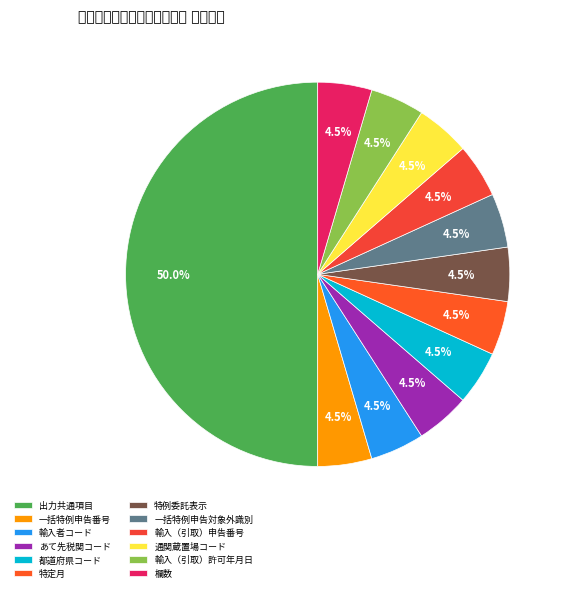

How many segments does this pie chart have?

12